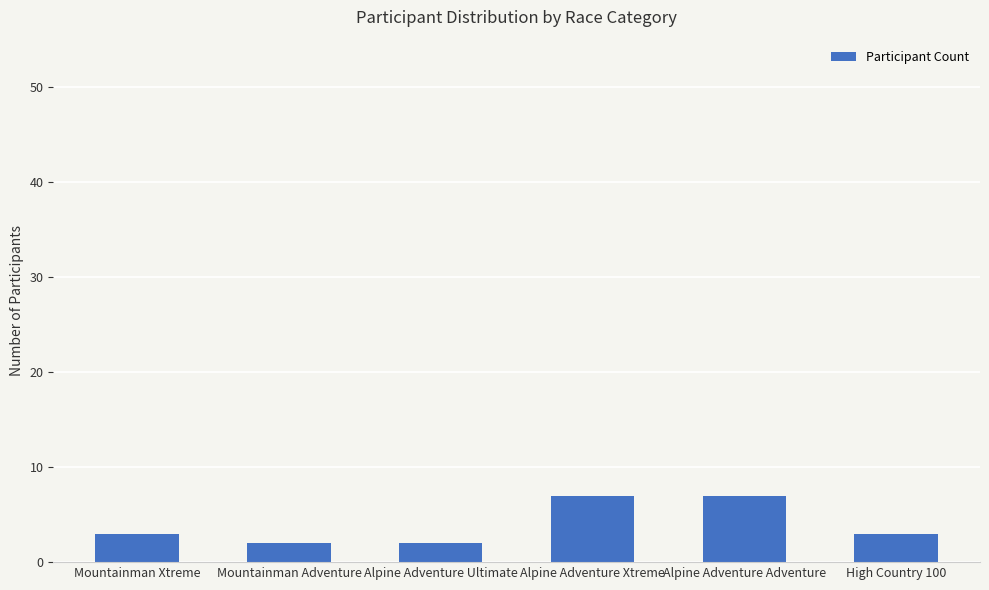

Is it true that the value at High Country 100 is 3?

True